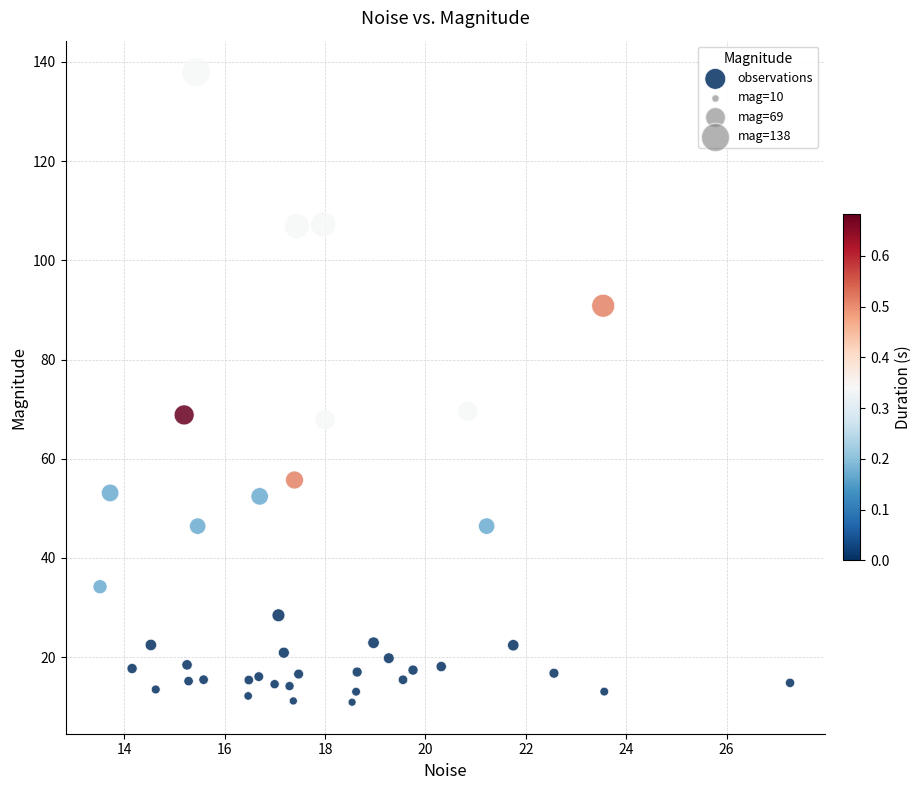

What is the range of X values (max minus min)?

13.7